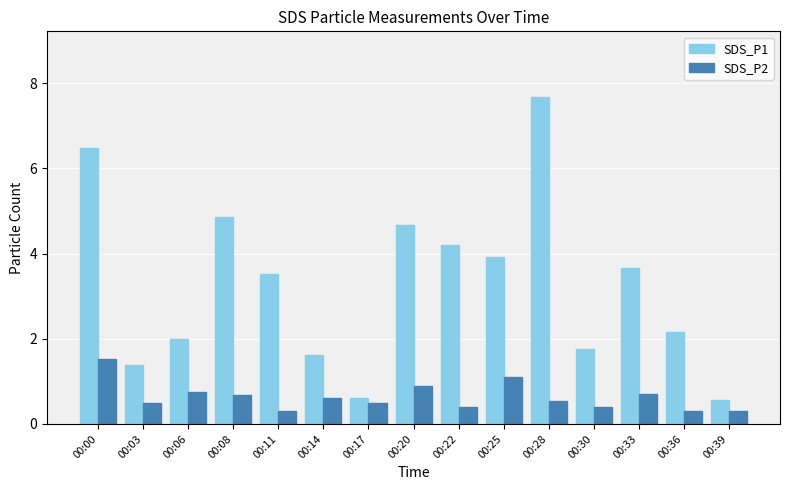

How many data points in SDS_P1 are above 3?

8